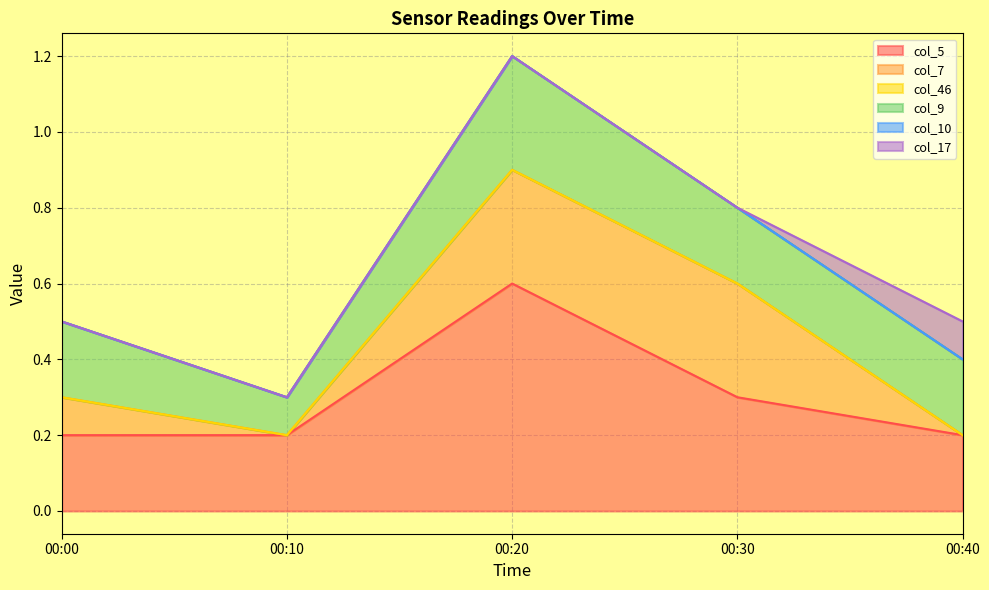

At which category does the chart reach its minimum across all series?

00:00